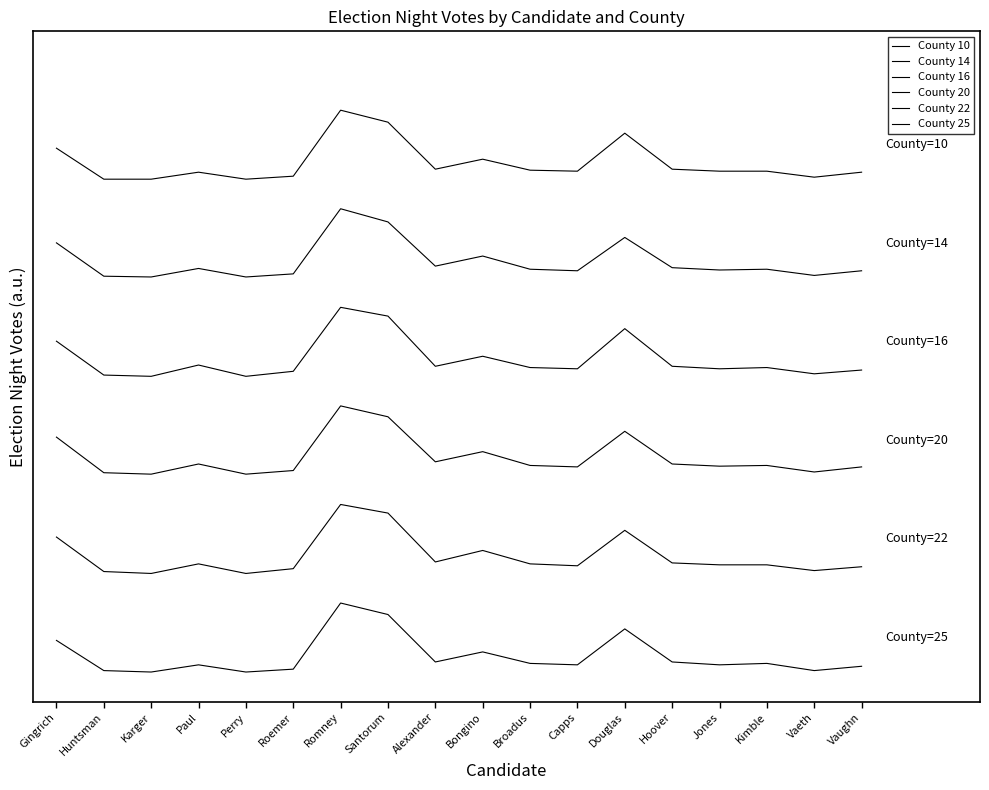

What is the label of the 3rd point from the right?

Kimble